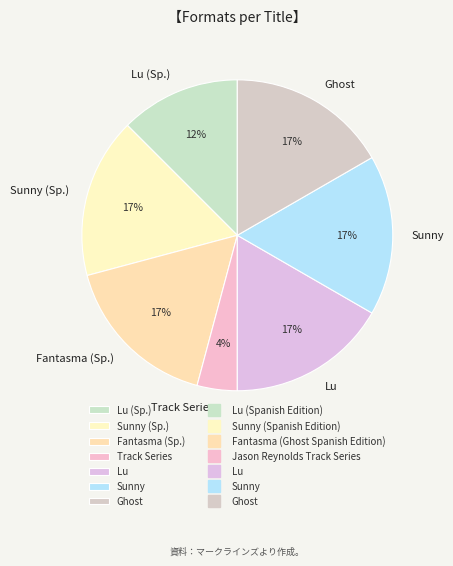

Is it true that Lu is 3% of the pie?

False